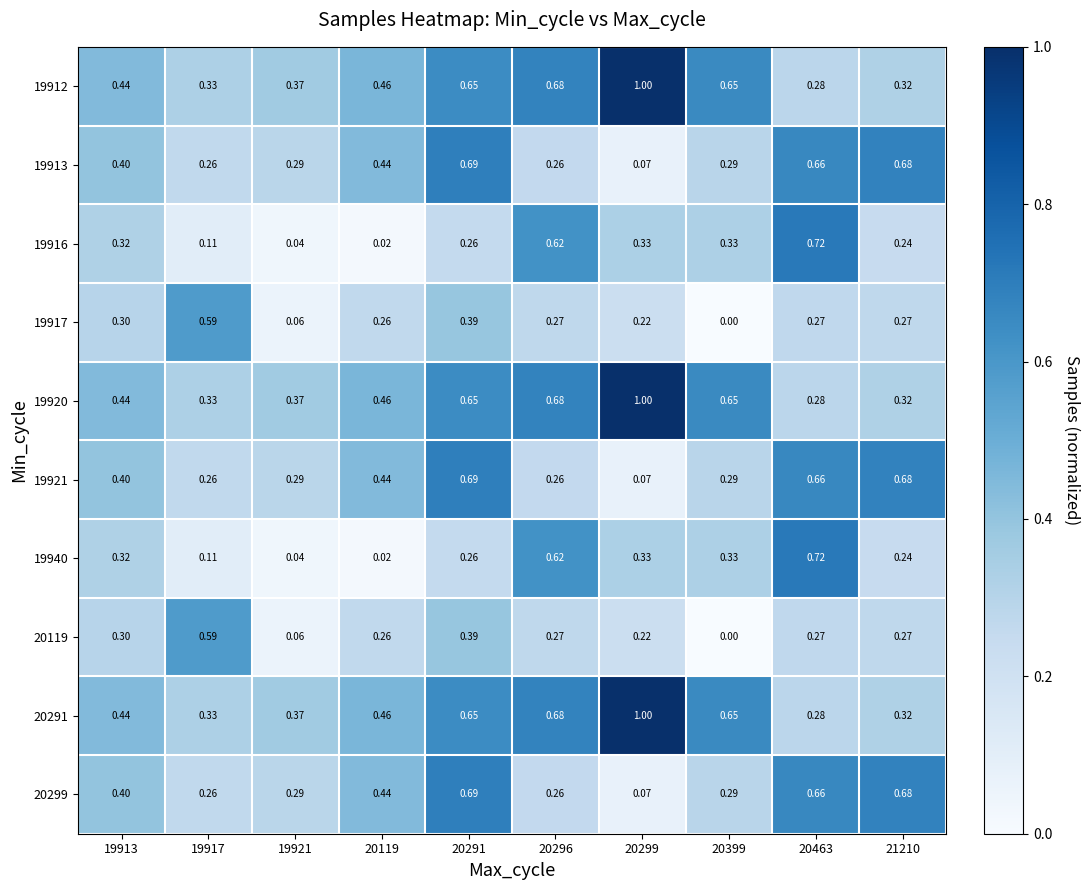

What is the total value across all series at 19917?

3.2